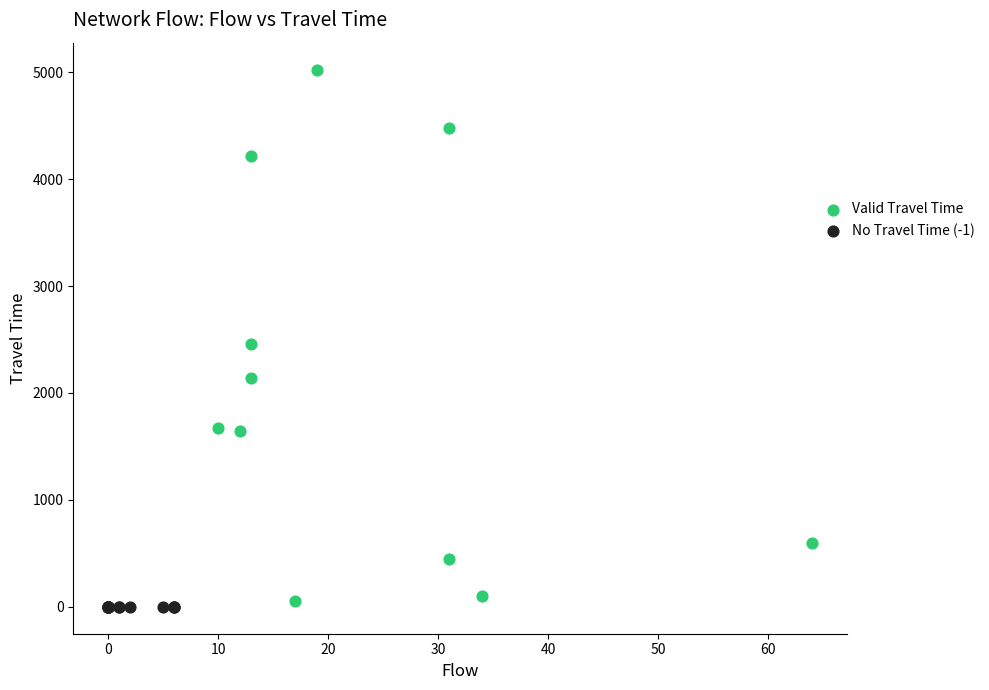

Which series reaches the maximum Y coordinate?

Valid Travel Time